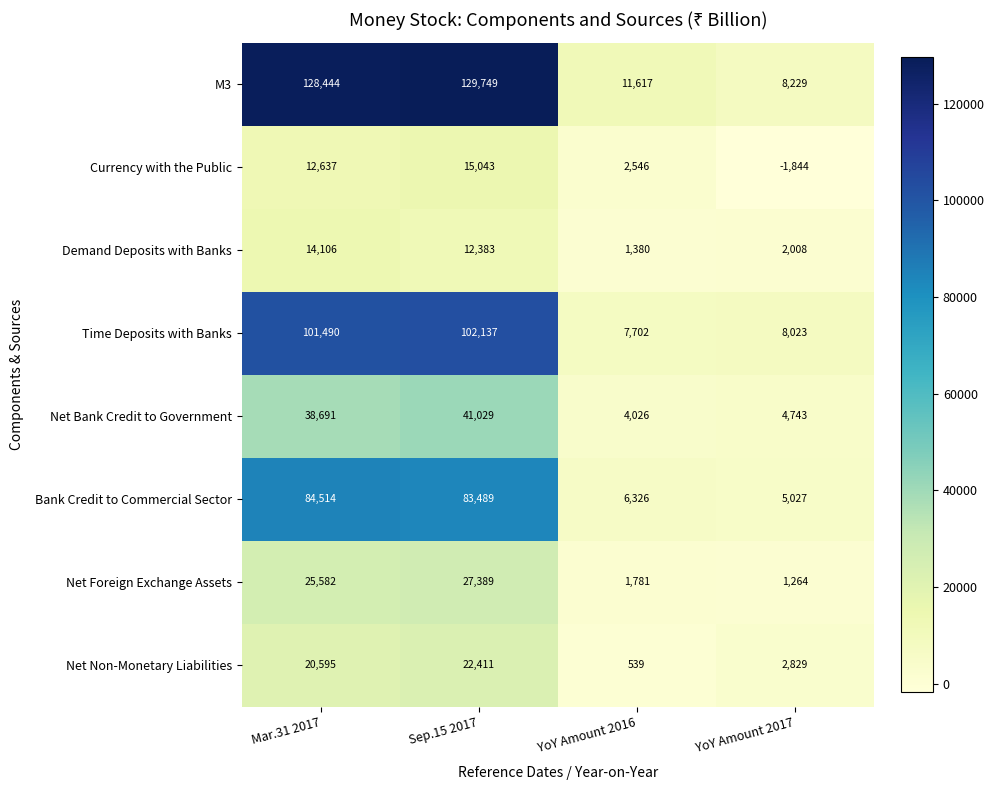

Which series has the largest total across all categories?

M3